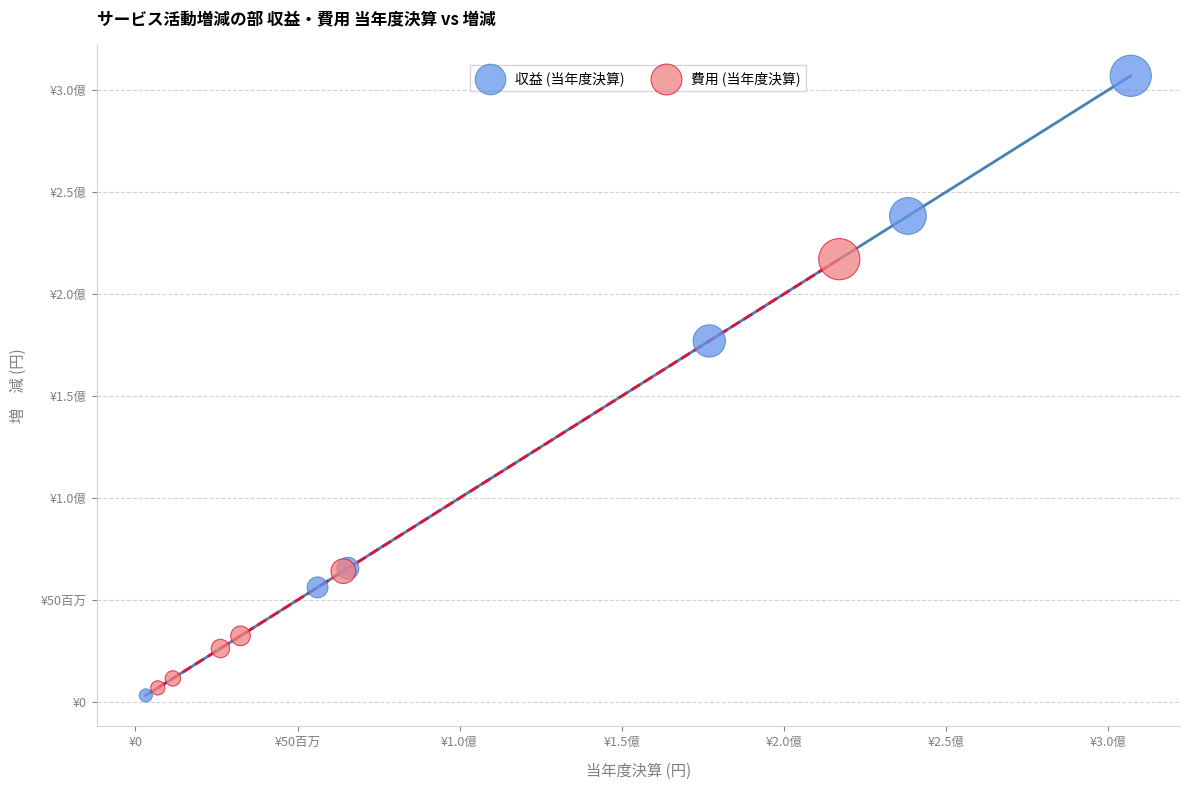

What are all the series names shown in the legend?

収益 (当年度決算), 費用 (当年度決算)